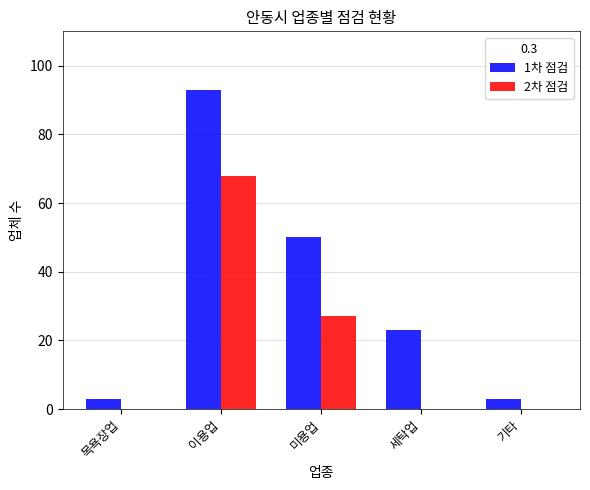

What is the greatest value displayed?

93